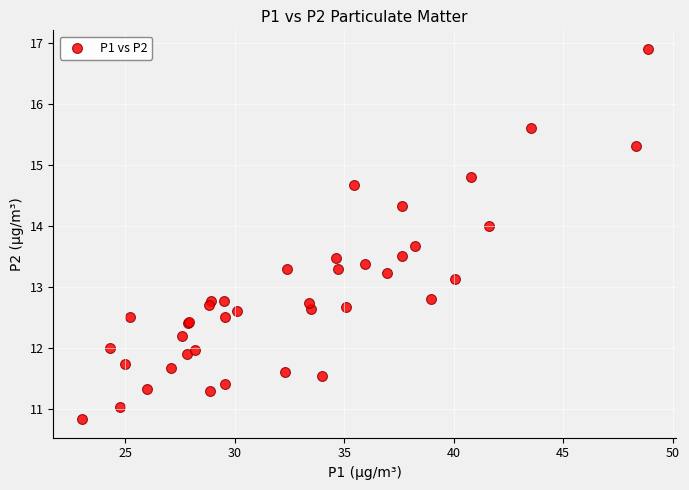

What Y value in the scatter plot is closest to 13?

13.1